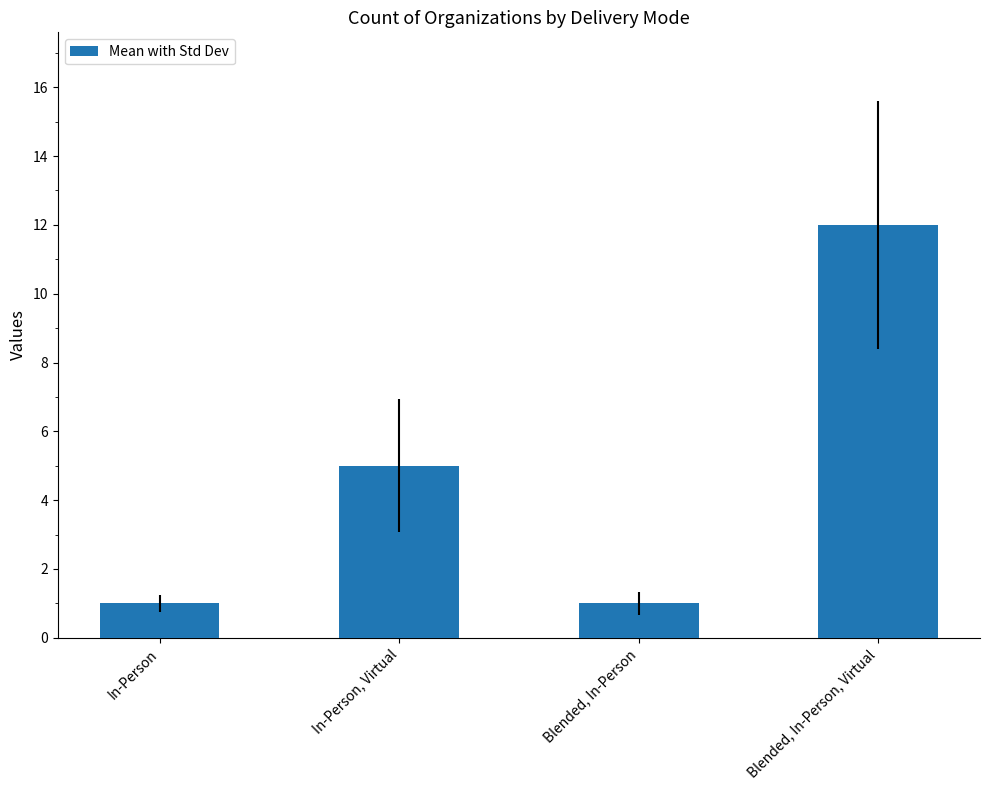

What is the sum of all values?

19